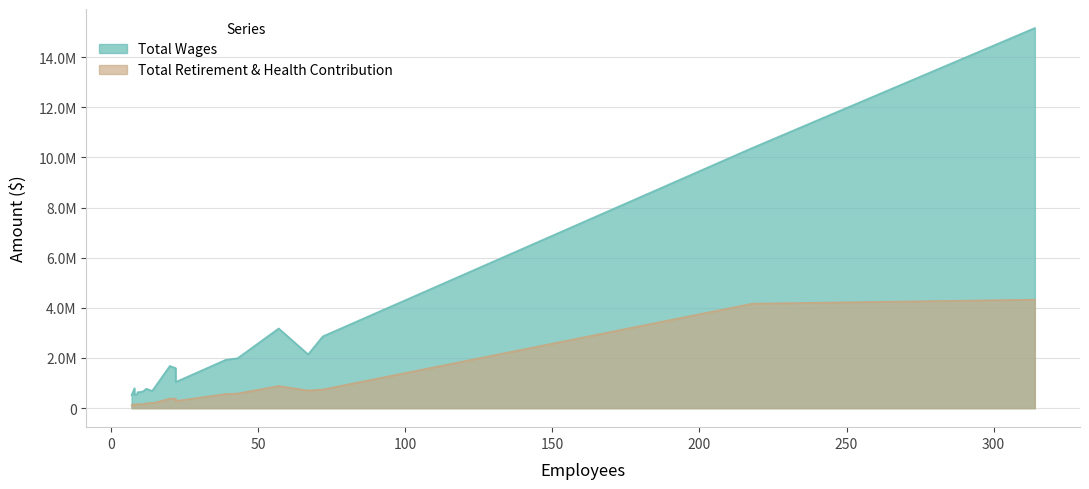

Is it true that Total Retirement & Health Contribution equals 91238 at Environmental Health?

False